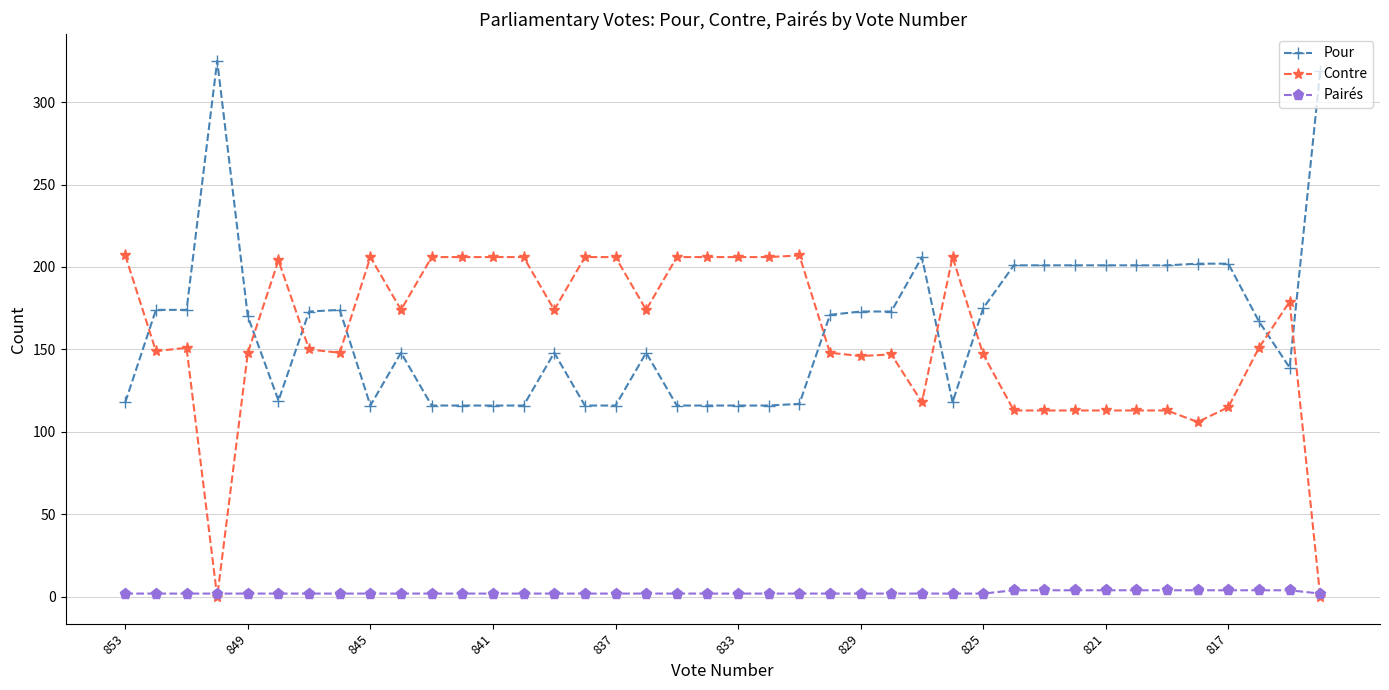

What are all the series names shown in the legend?

Pour, Contre, Pairés